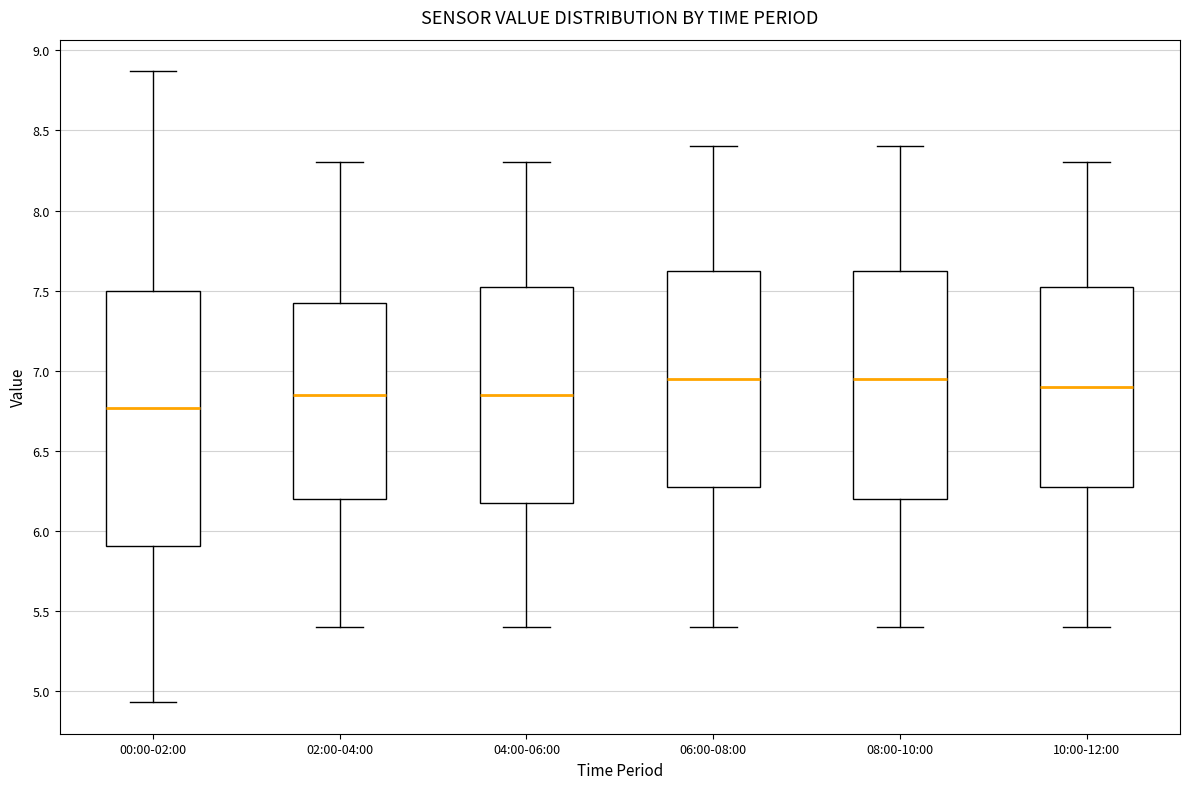

Where is the upper edge of the box for 06:00-08:00 on the y-axis? The values are not printed on the chart, so give them approximately, as read against the axis.

7.65